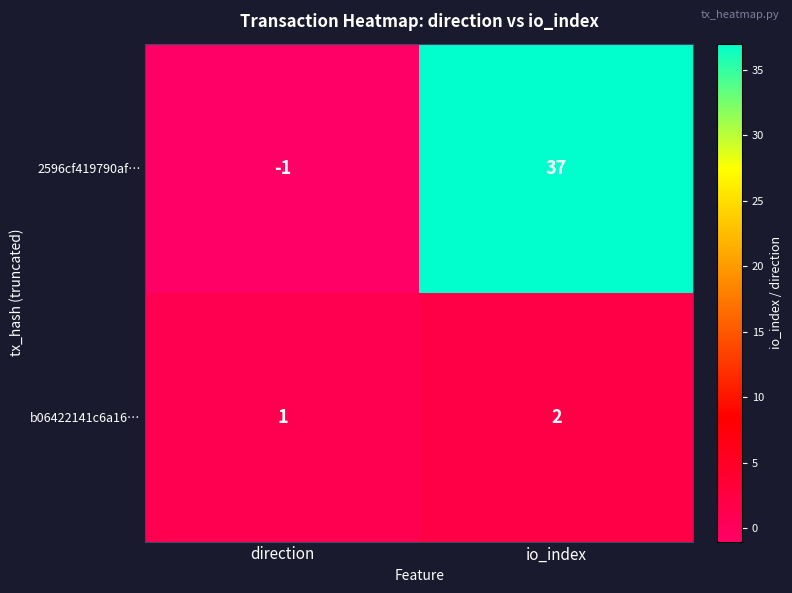

Where is b06422141c6a16… nearest to the value 1?

direction